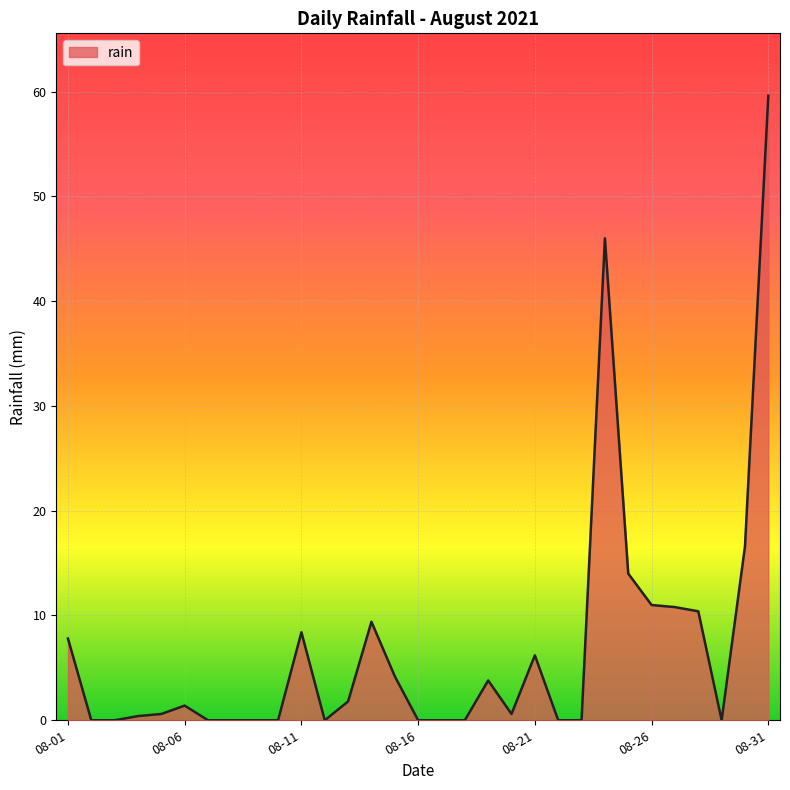

What is the difference between the maximum and minimum values?

59.6